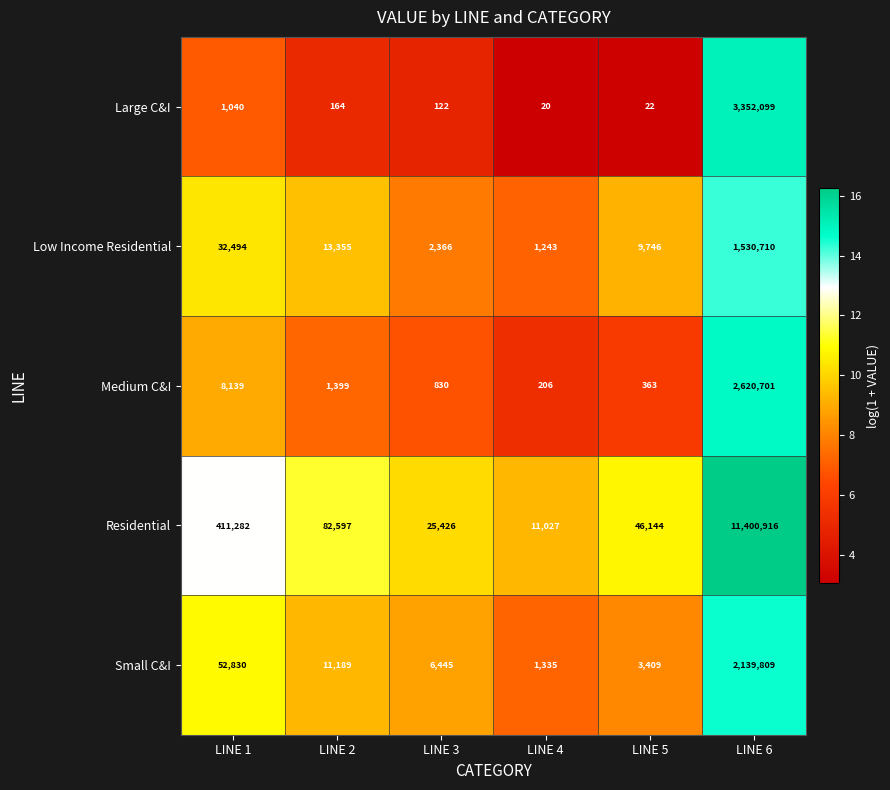

At which label does Medium C&I reach its minimum?

LINE 4